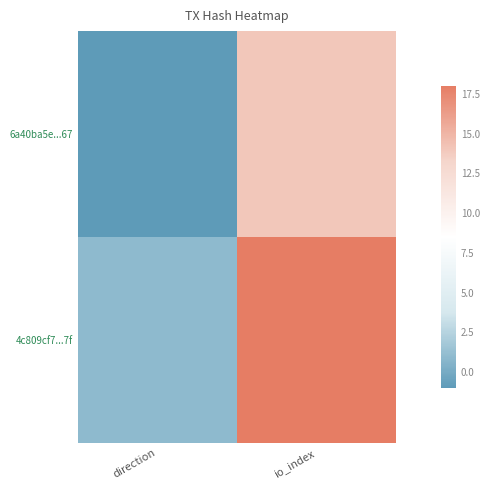

Reading right to left, list all the values displayed in this chart.

6a40ba5e...67: io_index=14	direction=-1
4c809cf7...7f: io_index=18	direction=1